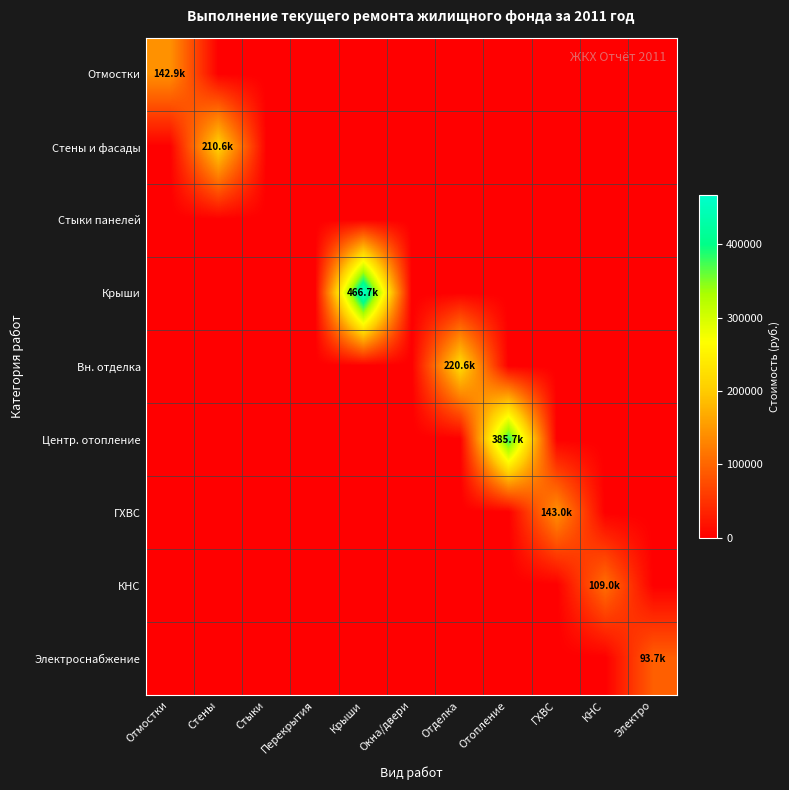

Which series has the largest range (max minus min)?

Крыши